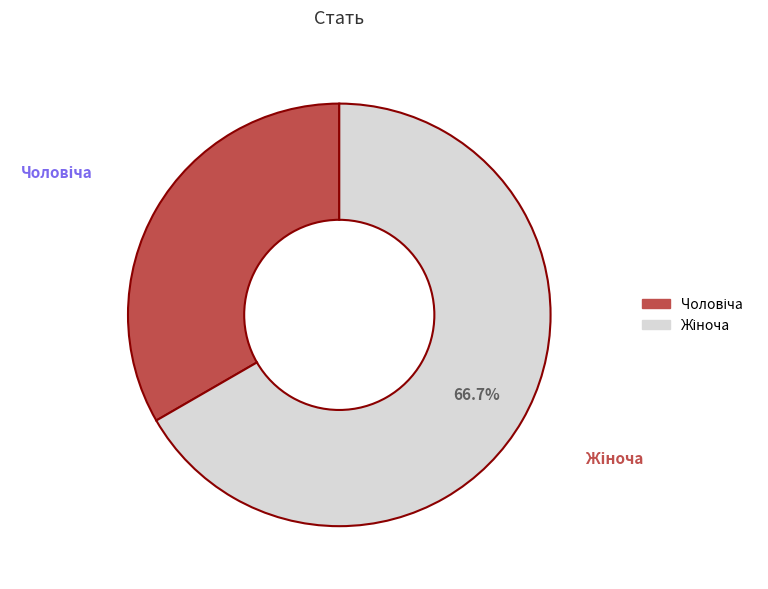

Does any single category account for the majority?

Yes